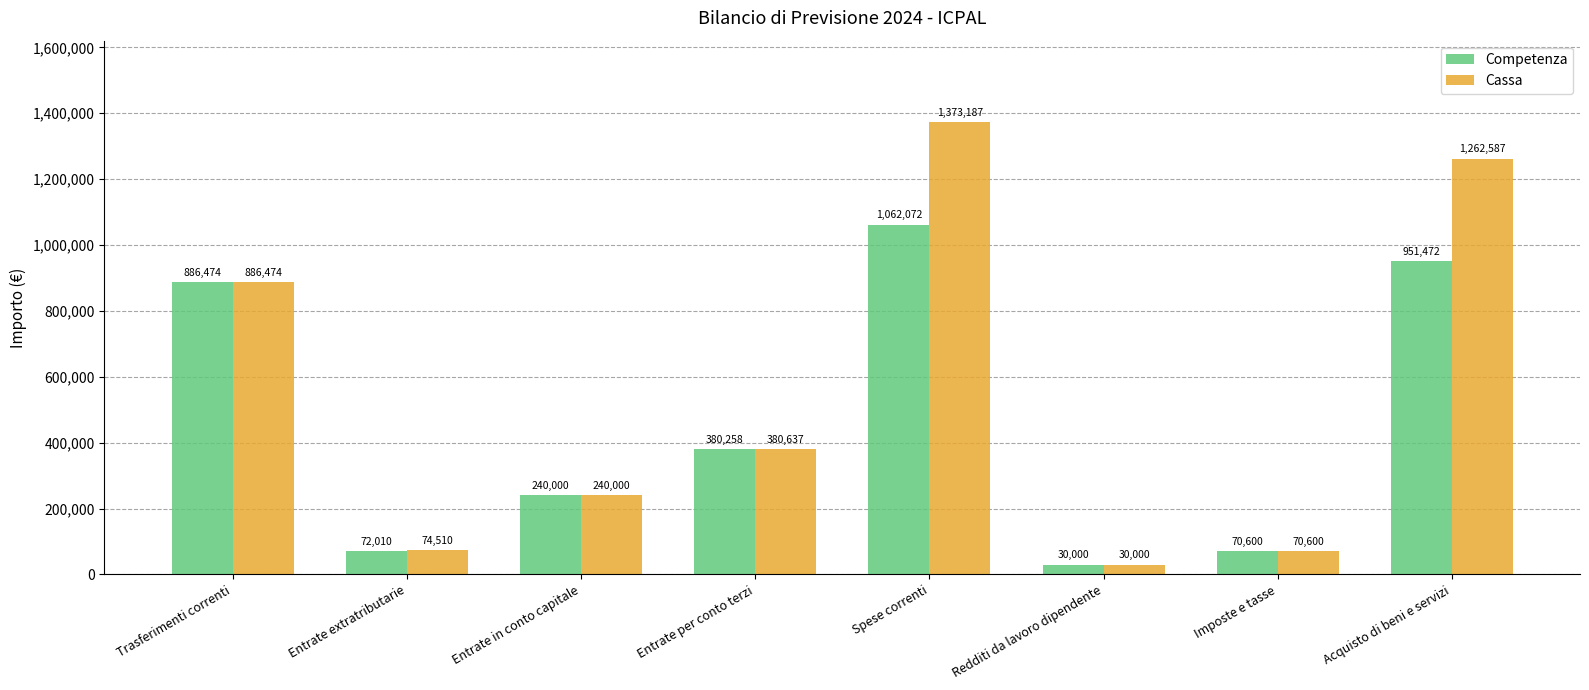

What is the label of the 1st bar from the left?

Trasferimenti correnti